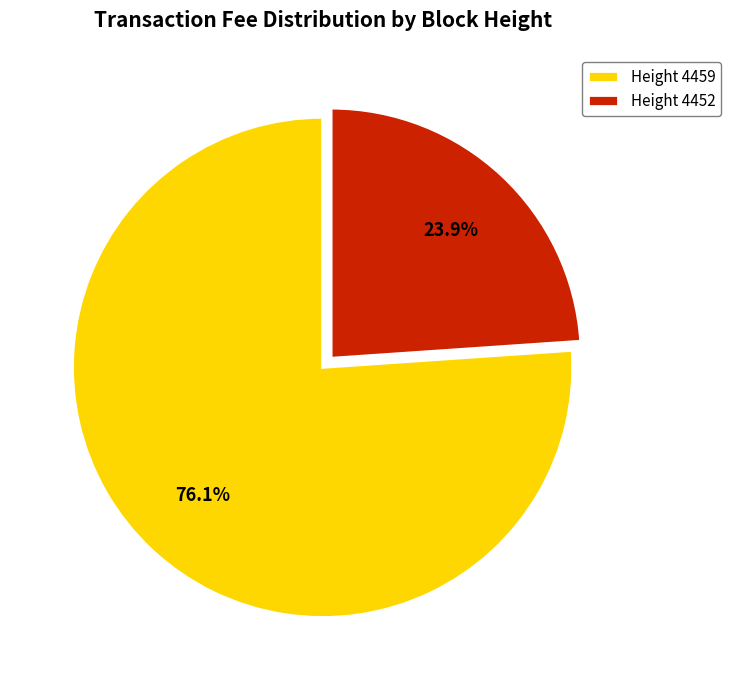

What is the total percentage of Height 4459 and Height 4452?

100.0%